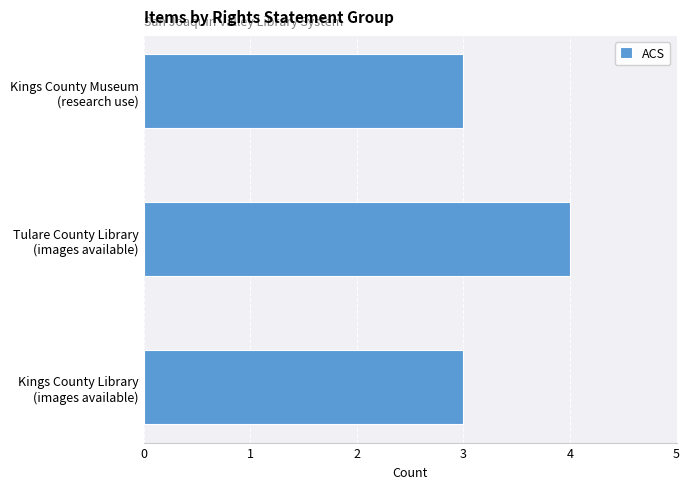

What is the greatest value displayed?

4